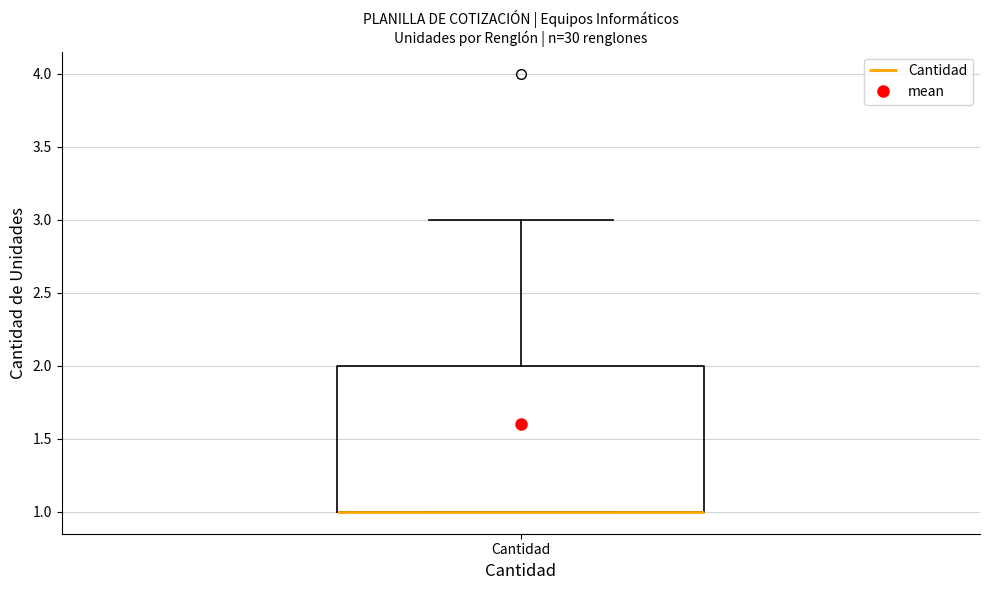

Transcribe this box plot: give where the median line is, the range the box spans, and where the two whiskers end, as read against the y-axis. The values are not printed on the chart, so give them approximately, as read against the axis.

median 1 (drawn on the box's lower edge), box 1 to 2, whiskers 1 to 3